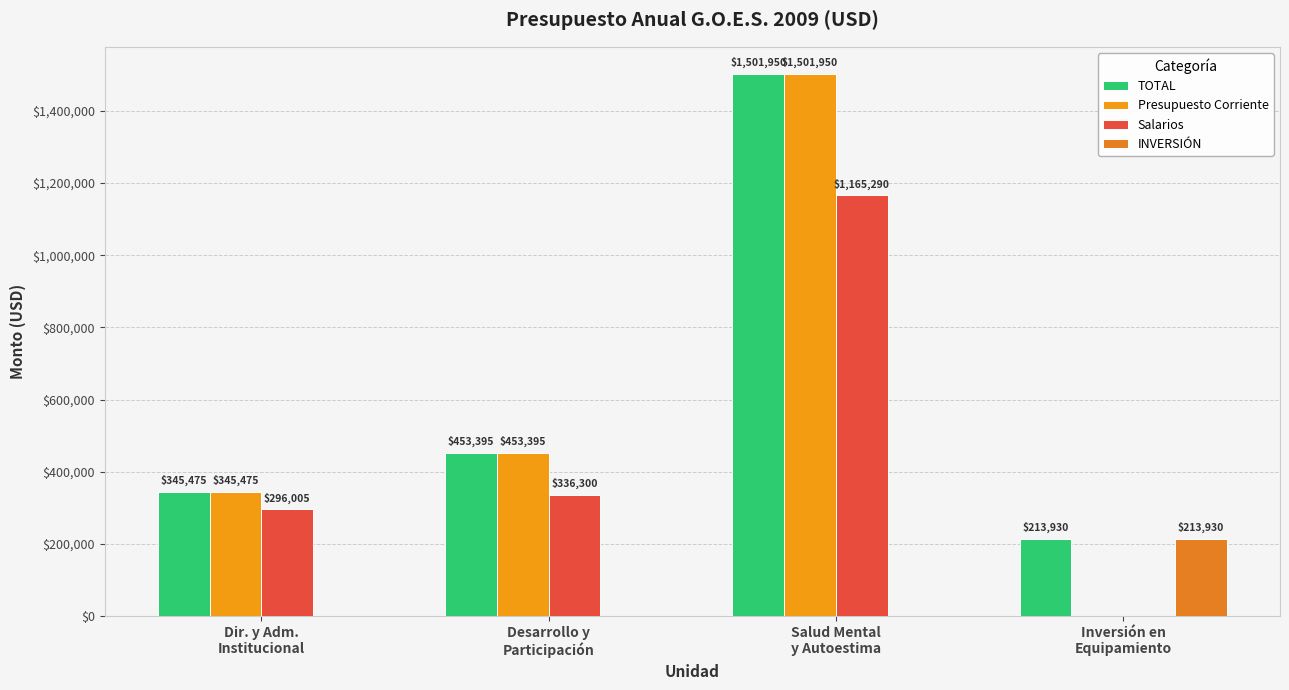

At how many categories does at least one series exceed 1229315?

1